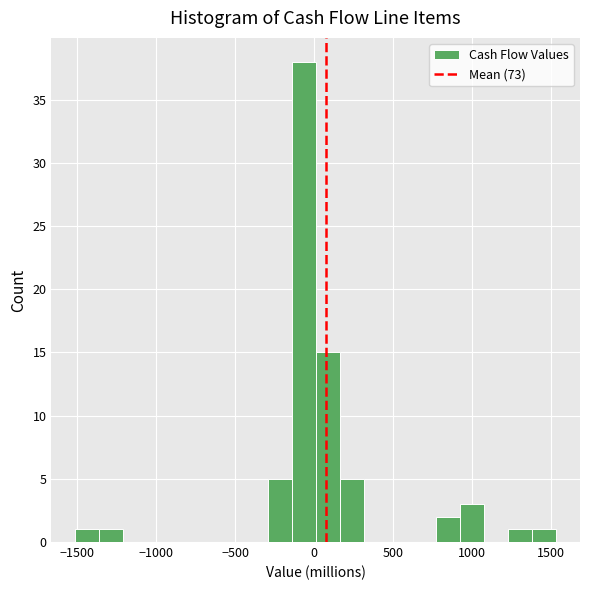

Read against the x-axis, roughly where is the centre of the tallest bar?

-50